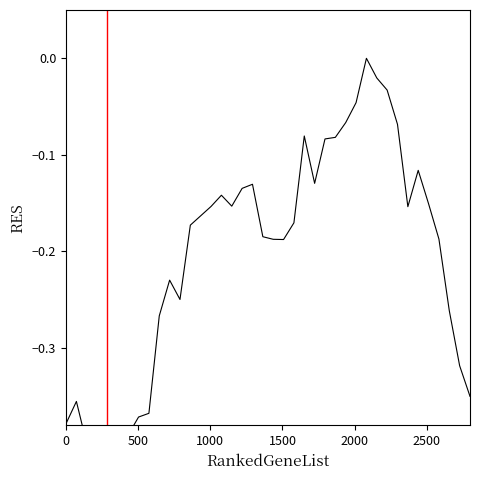

What is the difference between the maximum and minimum values?

0.4